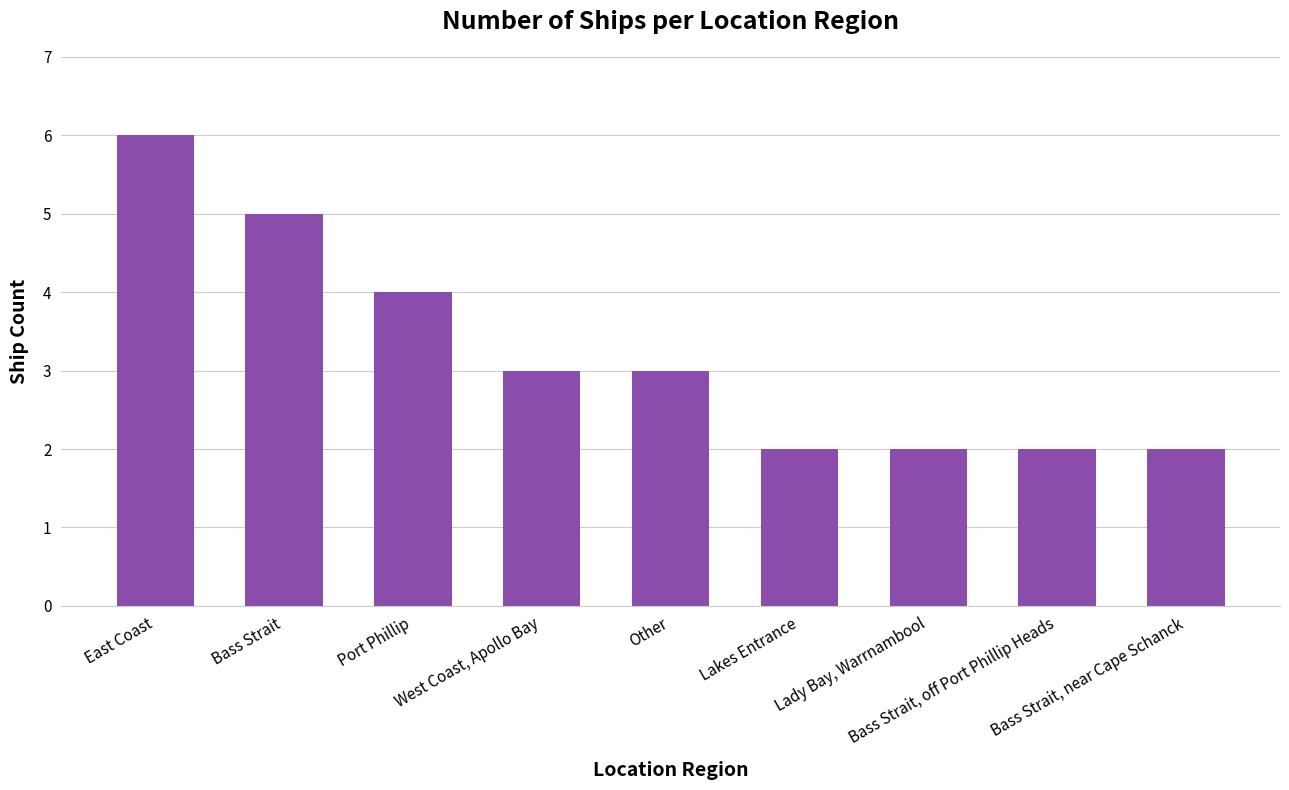

Approximately how many times larger is the value at Port Phillip compared to Lady Bay, Warrnambool?

2.0